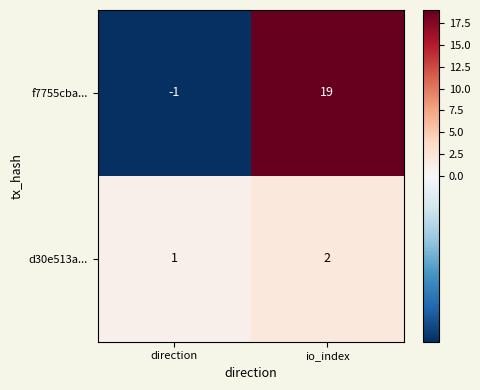

Which series has the largest range (max minus min)?

f7755cba...